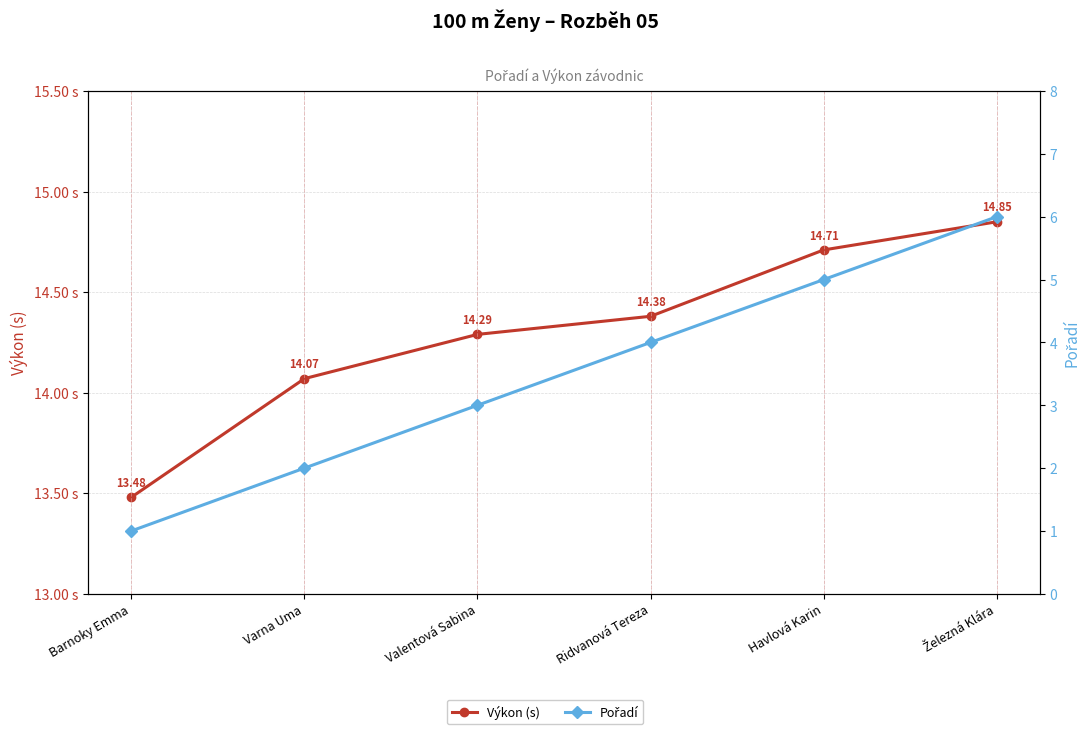

What is the sum of all Pořadí values?

21.0